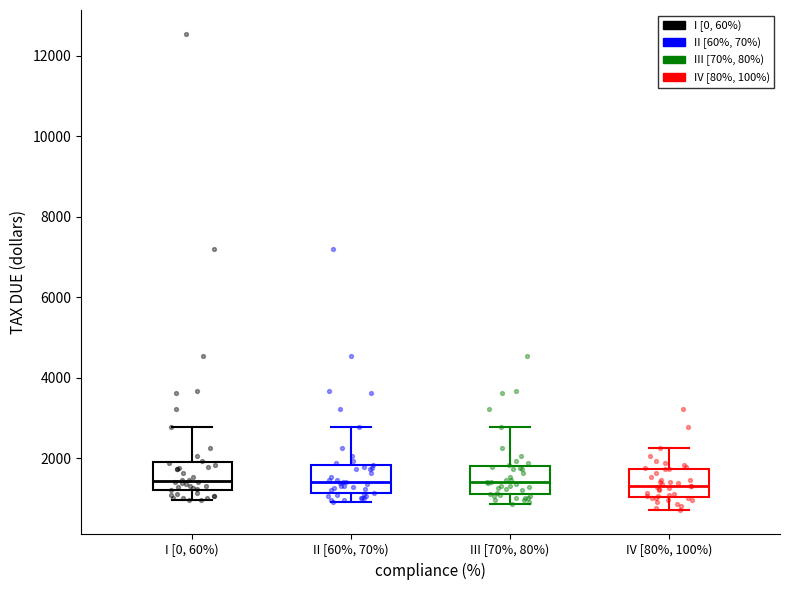

Reading left to right, transcribe this box plot: for each box, give where its median line is, the range the box spans, and where its two whiskers end, as read against the y-axis. The values are not printed on the chart, so give them approximately, as read against the axis.

I [0, 60%): median 1400, box 1200 to 1800, whiskers 1000 to 2800
II [60%, 70%): median 1400, box 1200 to 1800, whiskers 1000 to 2800
III [70%, 80%): median 1400, box 1000 to 1800, whiskers 800 to 2800
IV [80%, 100%): median 1400, box 1000 to 1800, whiskers 800 to 2200